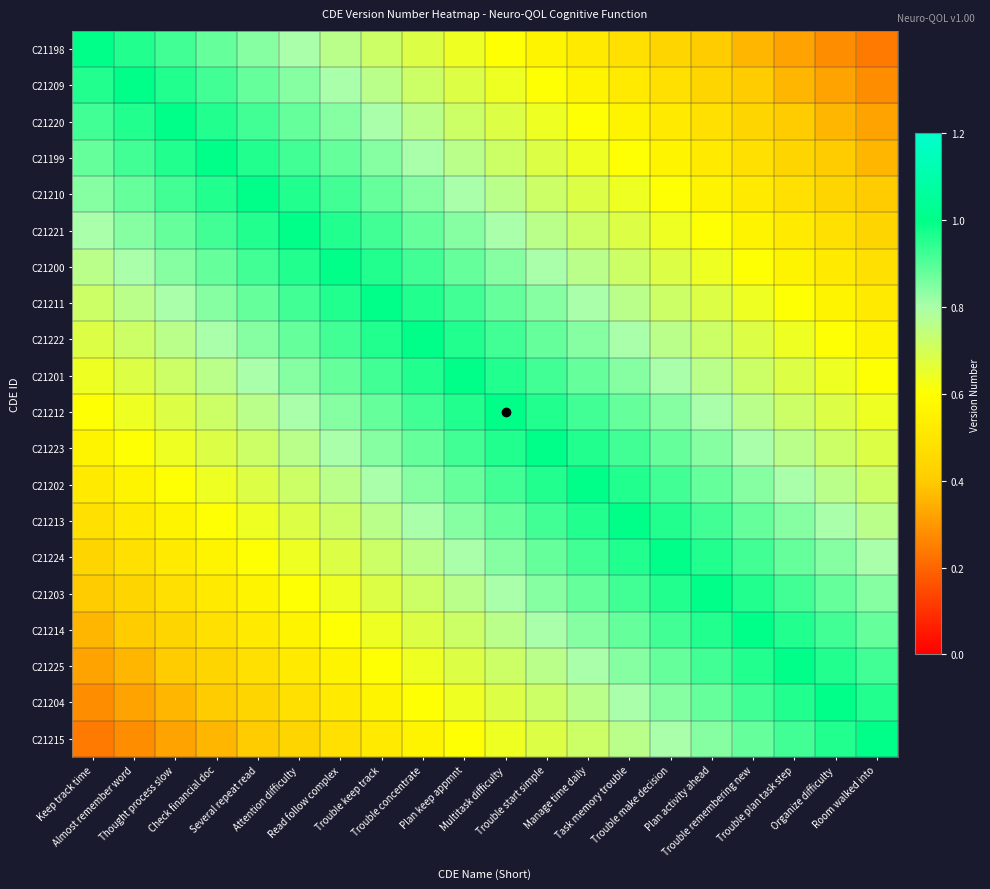

Between Check financial doc and Task memory trouble, which series saw the biggest shift?

C21204